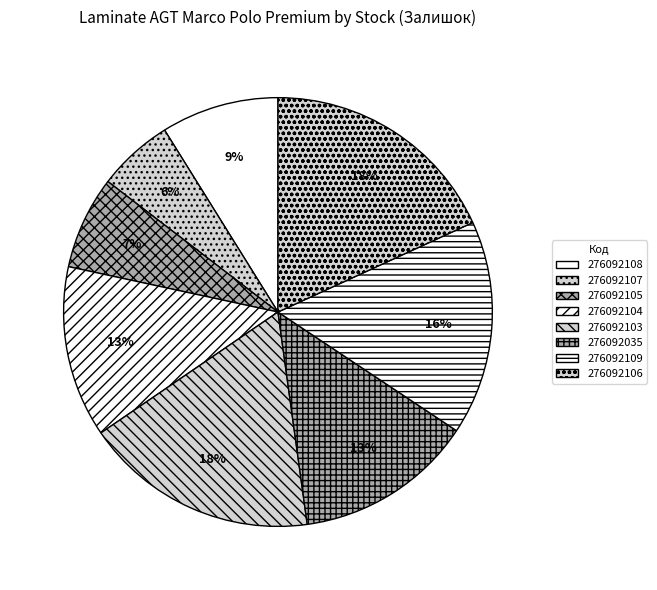

Is the sum of 276092035 and 276092107 greater than half?

No